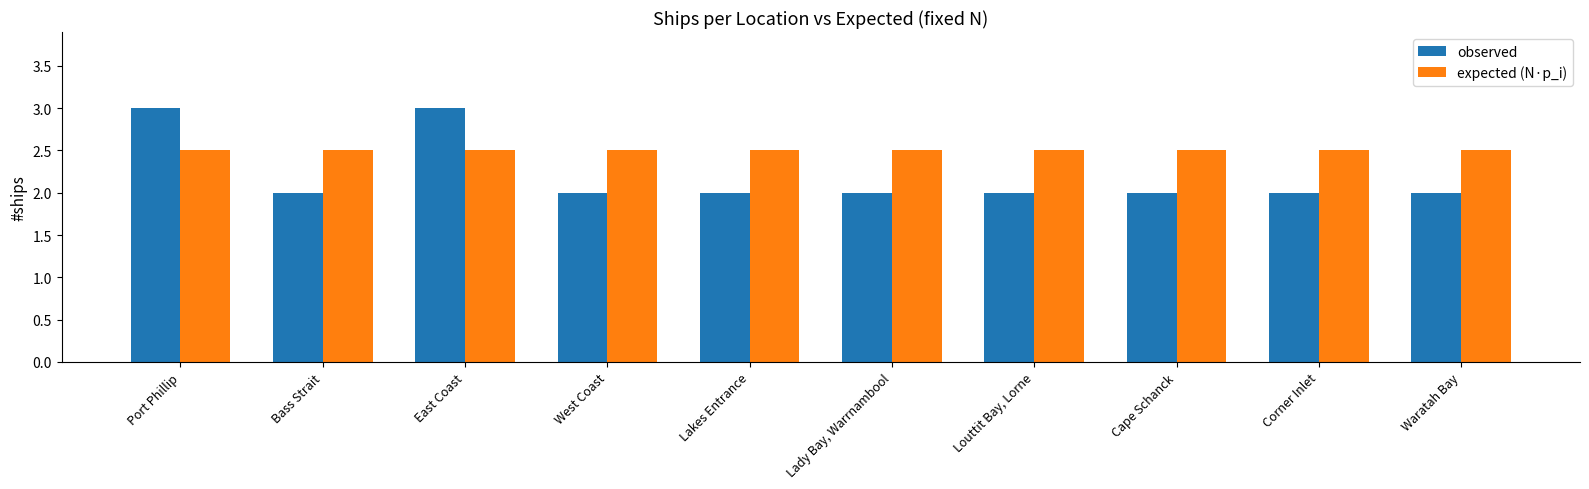

How many bars are there in each group?

2